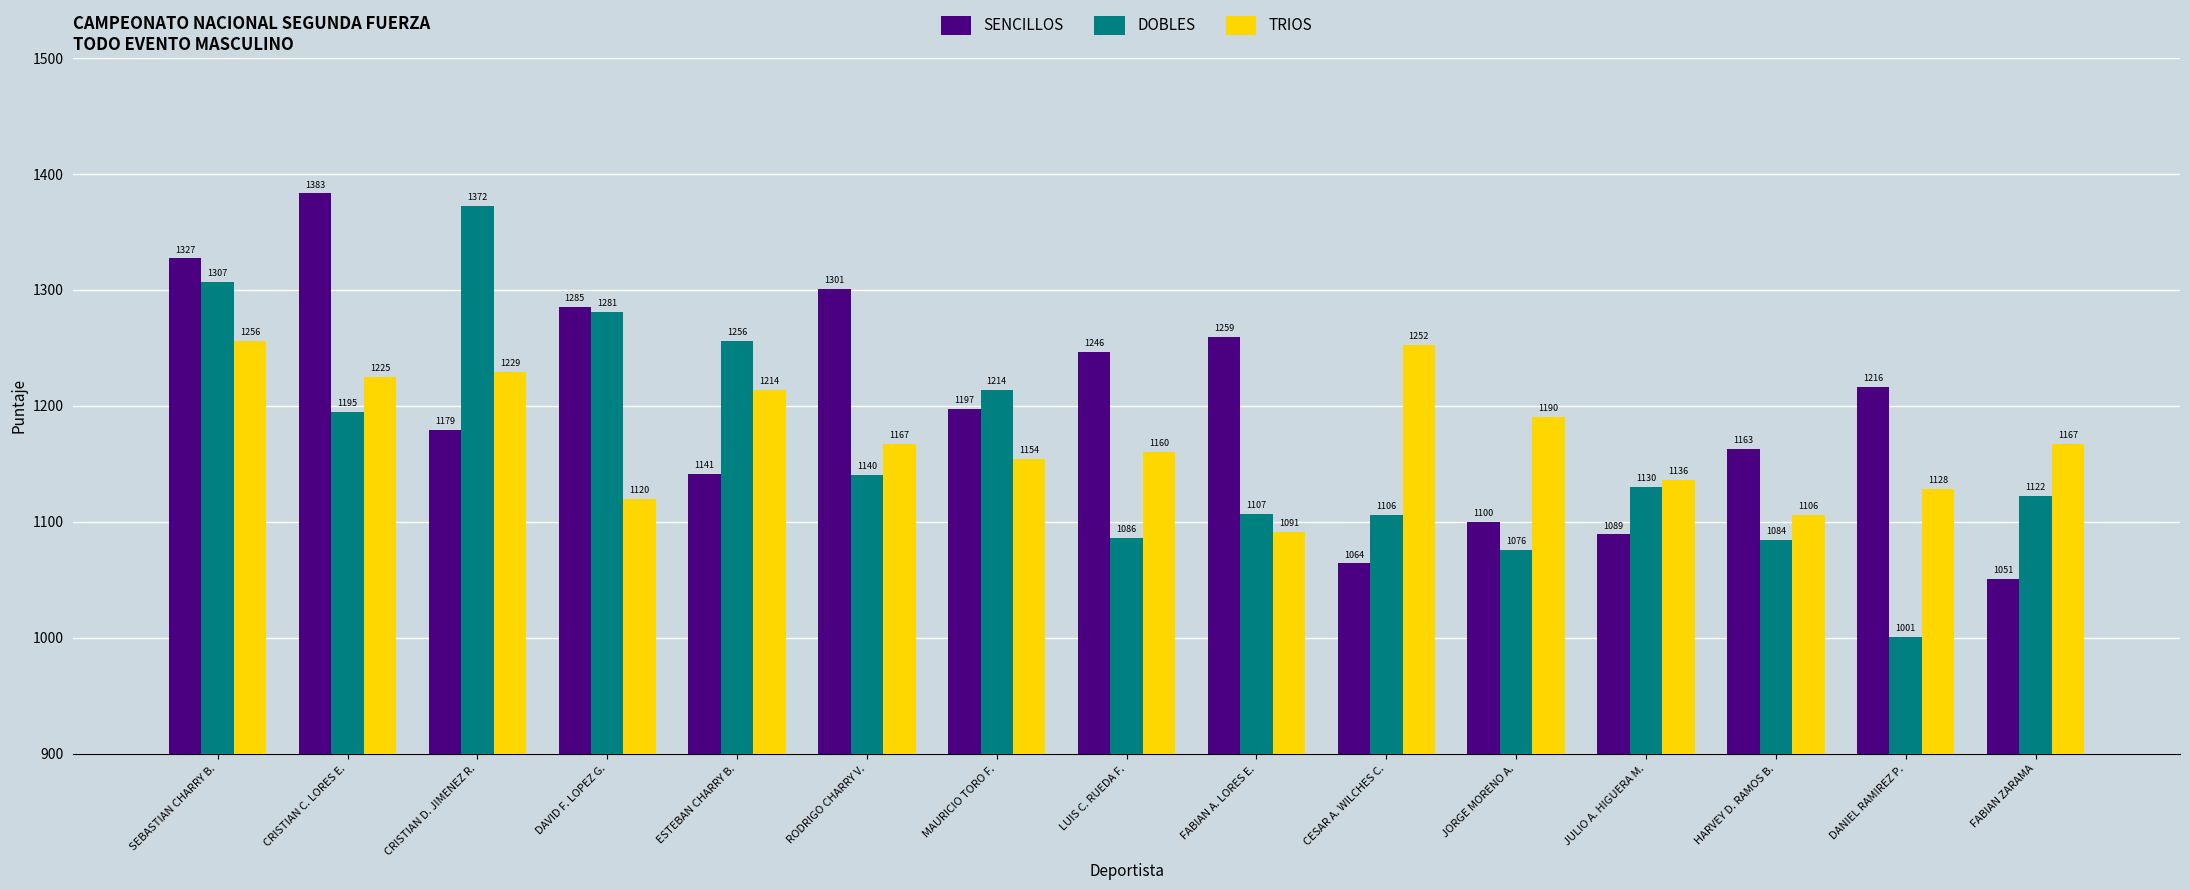

Which series has the widest spread of values?

DOBLES